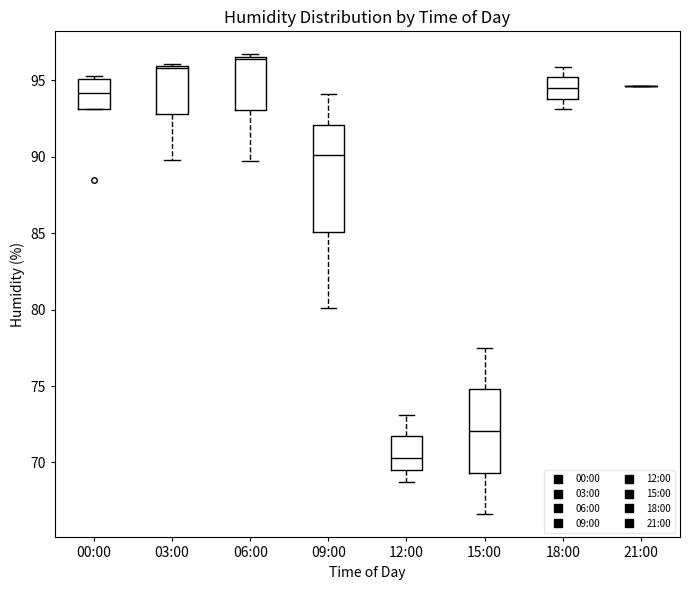

Where is the lower edge of the box for 00:00 on the y-axis? The values are not printed on the chart, so give them approximately, as read against the axis.

93.0